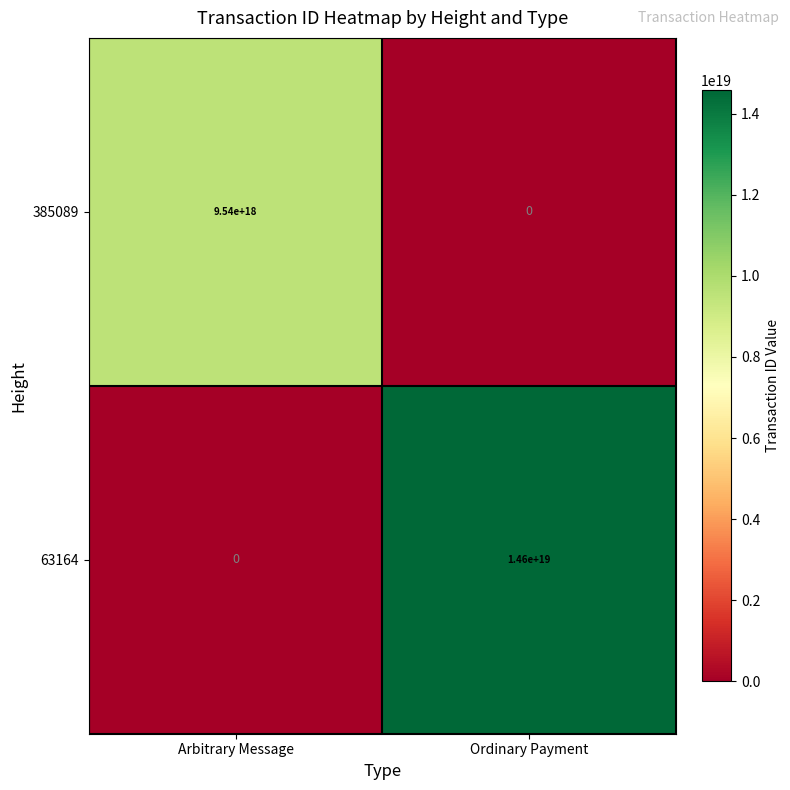

Is it true that 385089 equals 9540000000000000000 at Arbitrary Message?

True